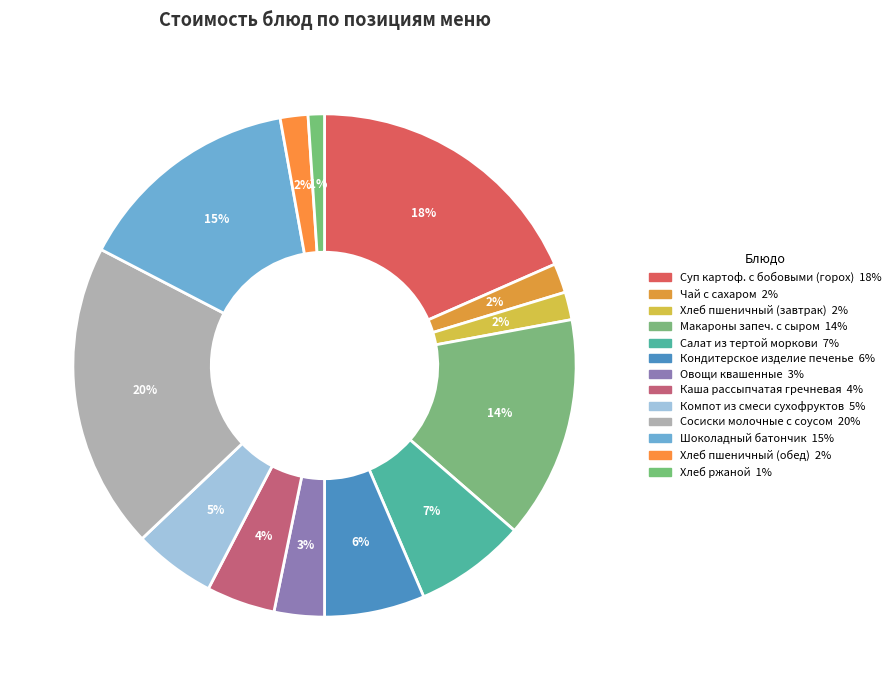

Combined, what portion of the pie is Кондитерское изделие печенье and Суп картоф. с бобовыми (горох)?

24.9%